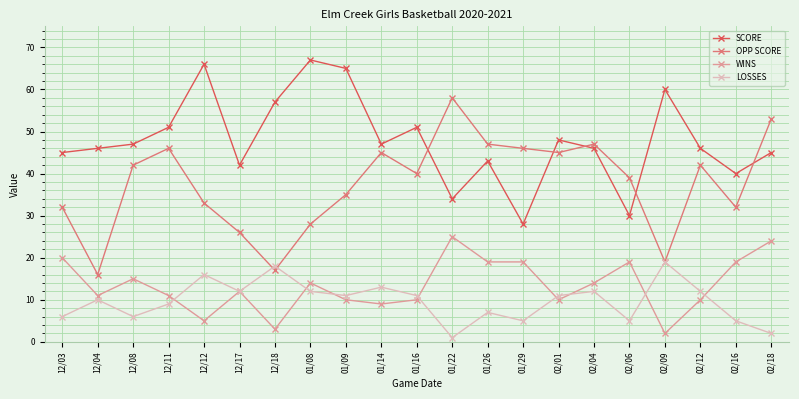

Is it true that SCORE equals 92 at 01/08?

False